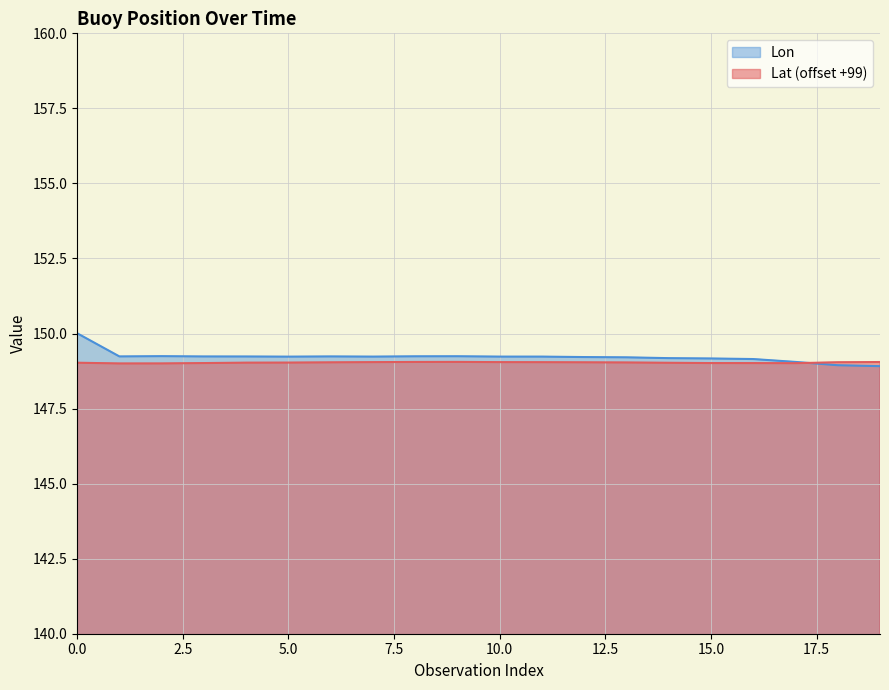

Which series has the largest total across all categories?

Lon